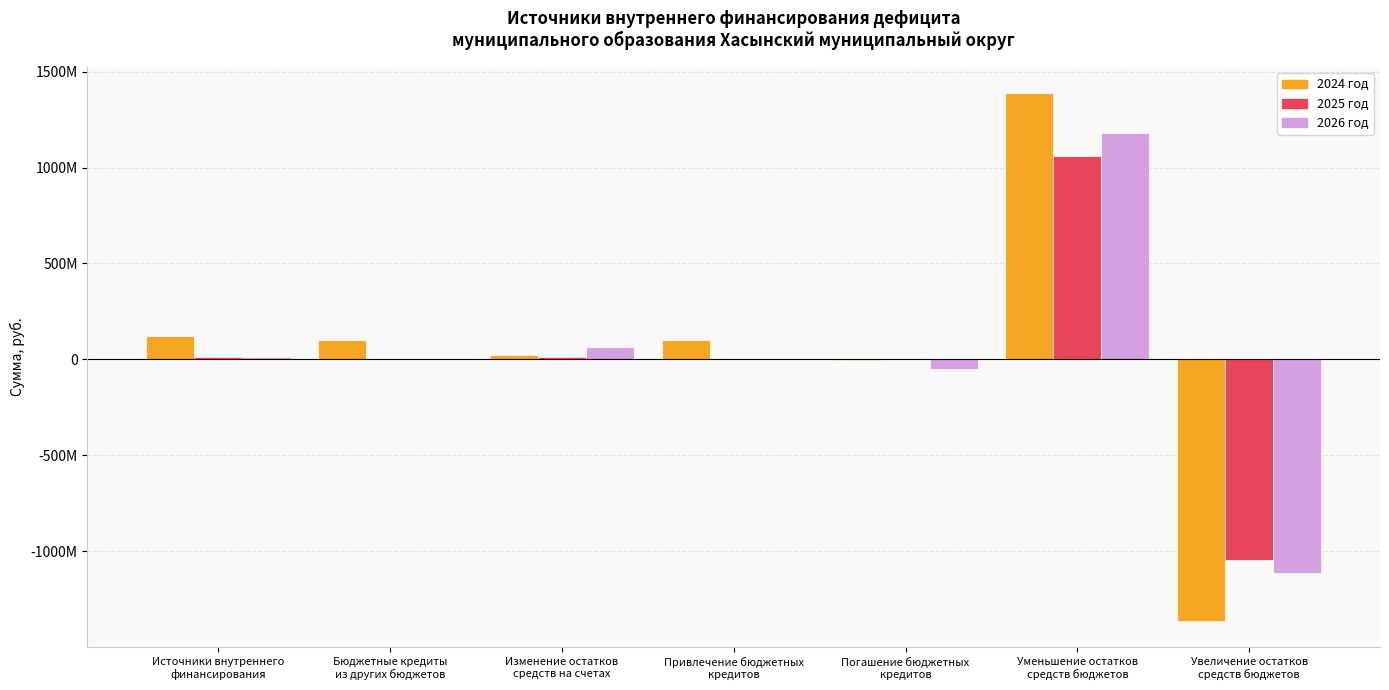

What value does the 2024 год series have at Уменьшение остатков
средств бюджетов?

1386348135.8